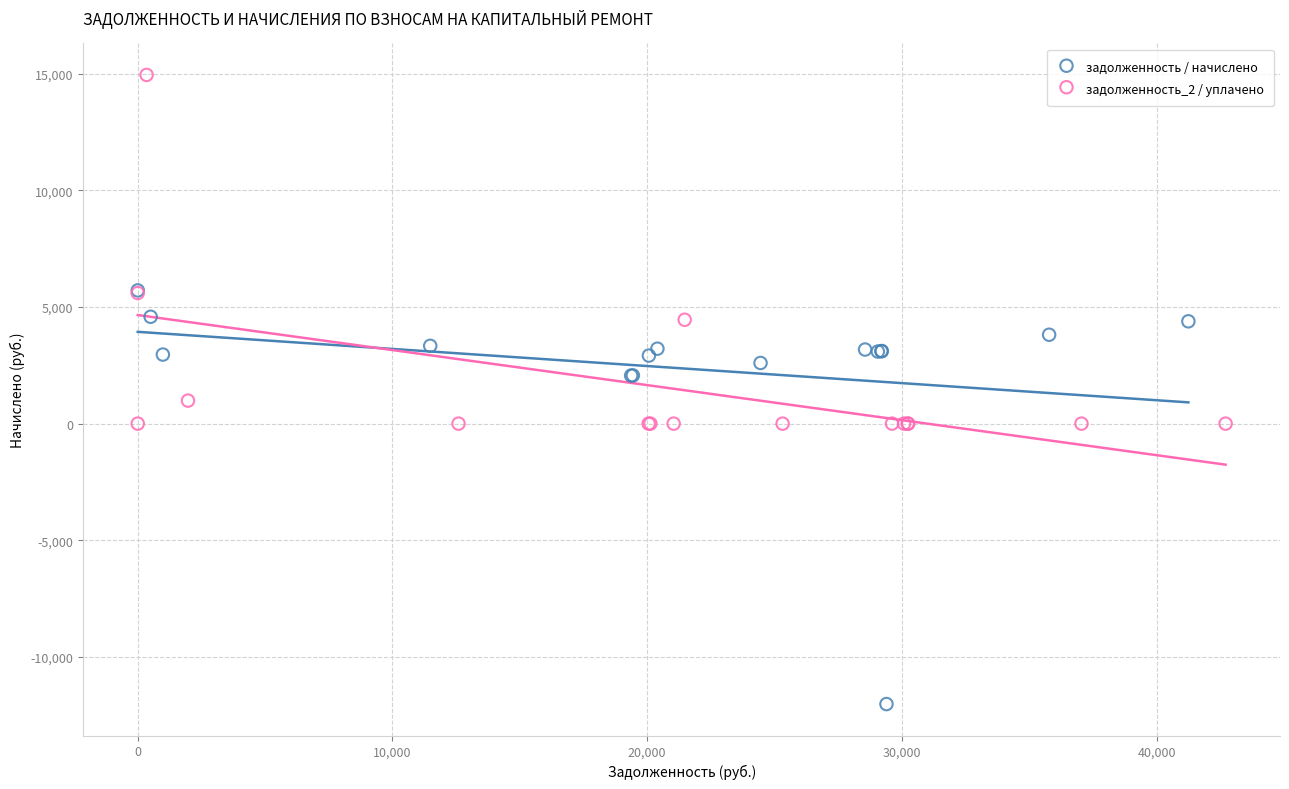

Which series has the widest spread of Y values?

задолженность / начислено